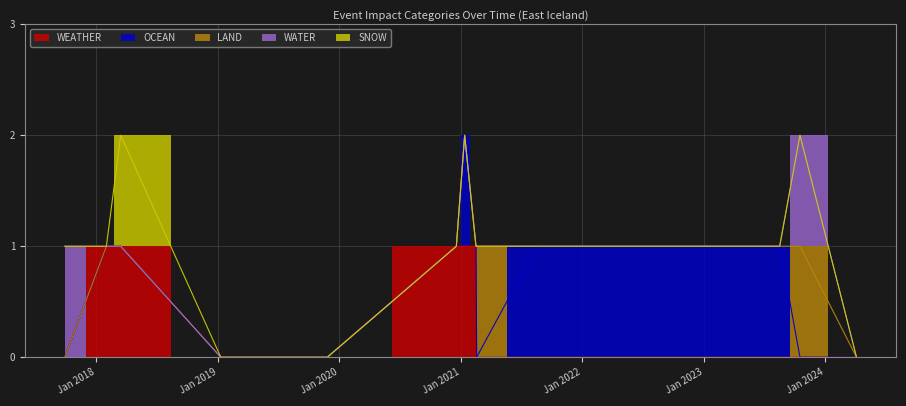

The value of OCEAN at 2021-01-12 is 1. True or false?

False